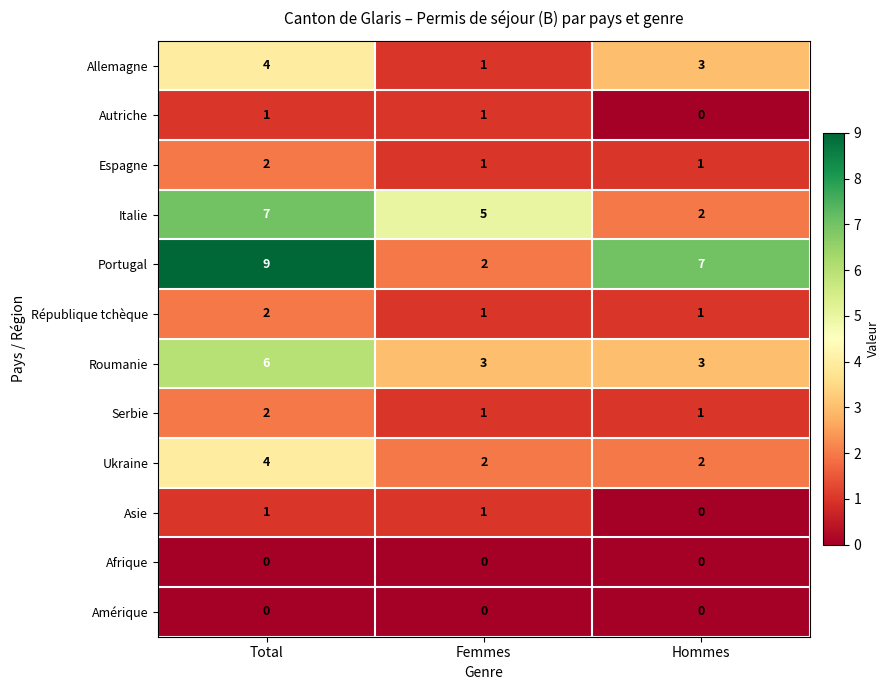

Count the number of data series in this chart.

12